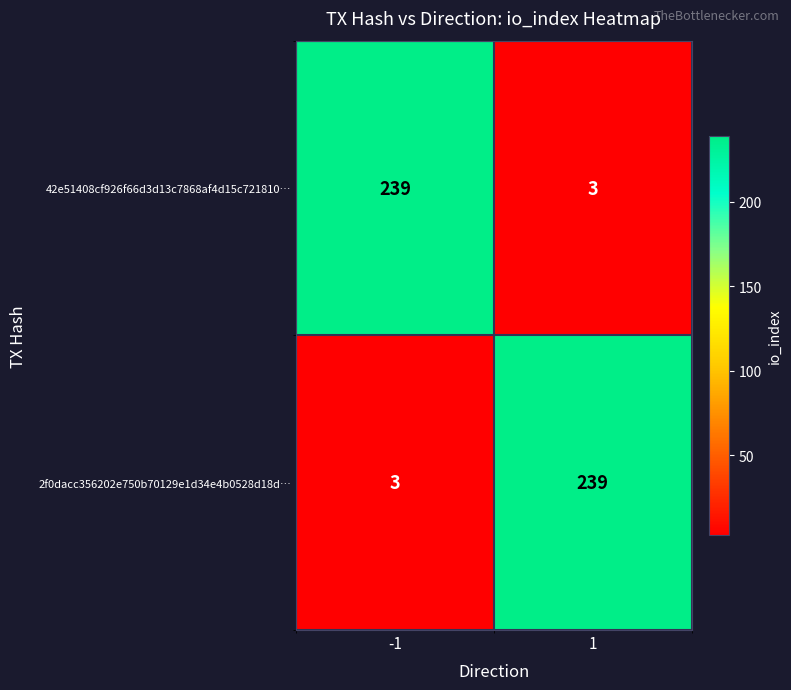

What is the difference between the 2f0dacc356202e750b70129e1d34e4b0528d18d… values at -1 and 1?

236